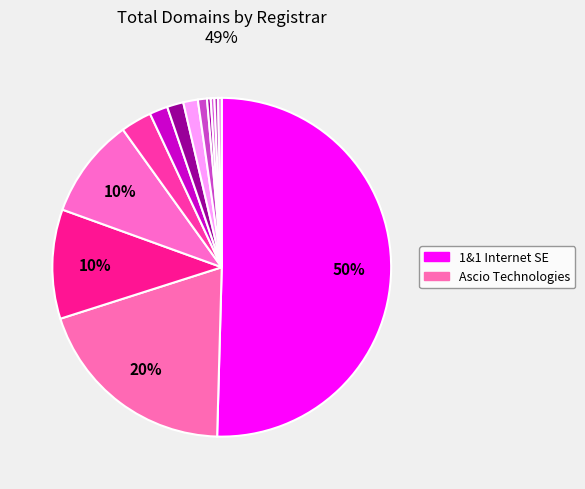

Which category accounts for the majority?

1&1 Internet SE